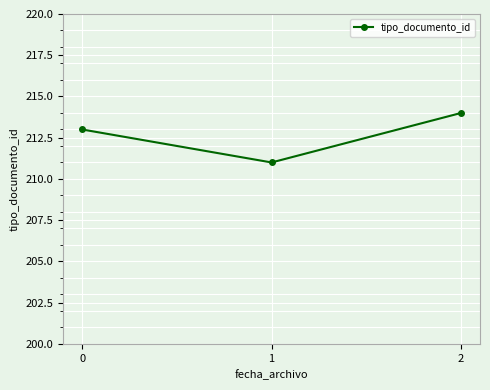

Which label corresponds to the largest value in the chart?

2